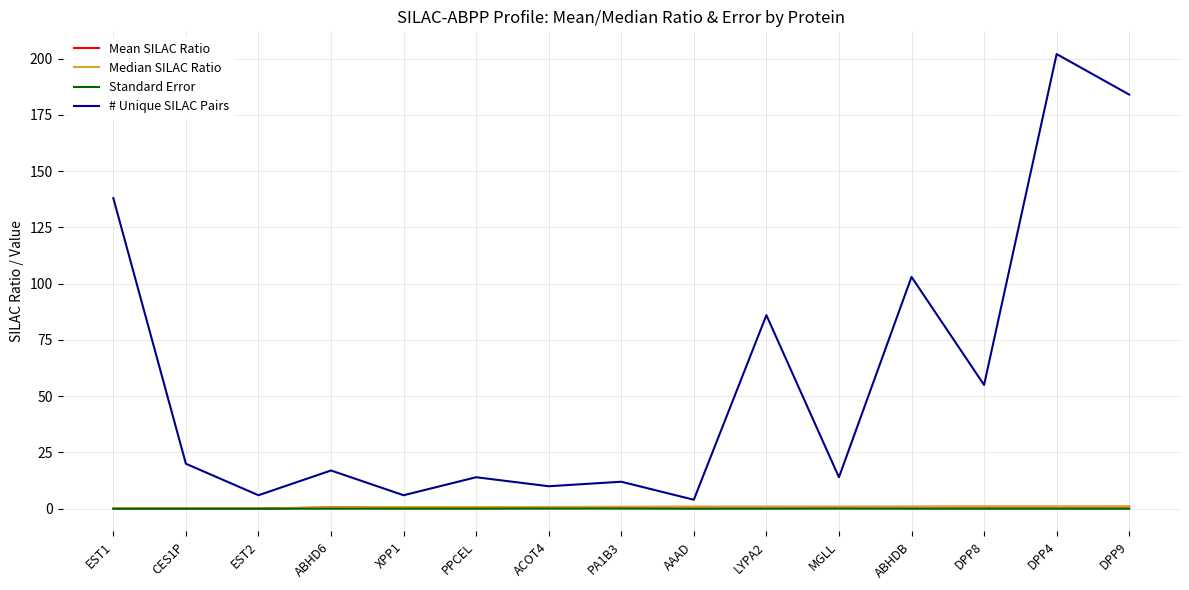

True or false: # Unique SILAC Pairs has a value of 5.8 at PPCEL.

False